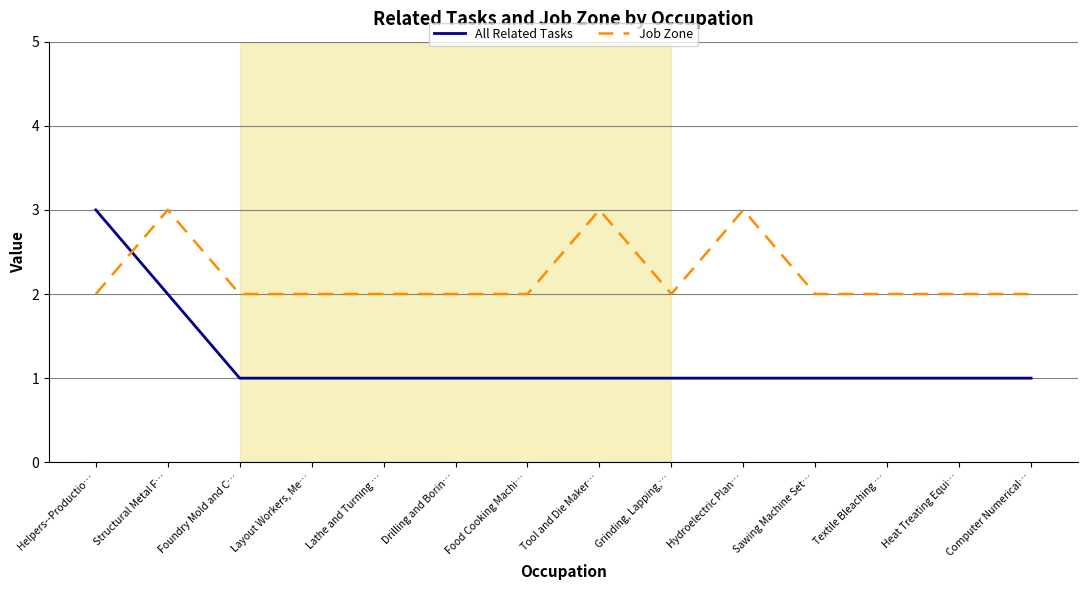

What is the total value across all series at Hydroelectric Plan…?

4